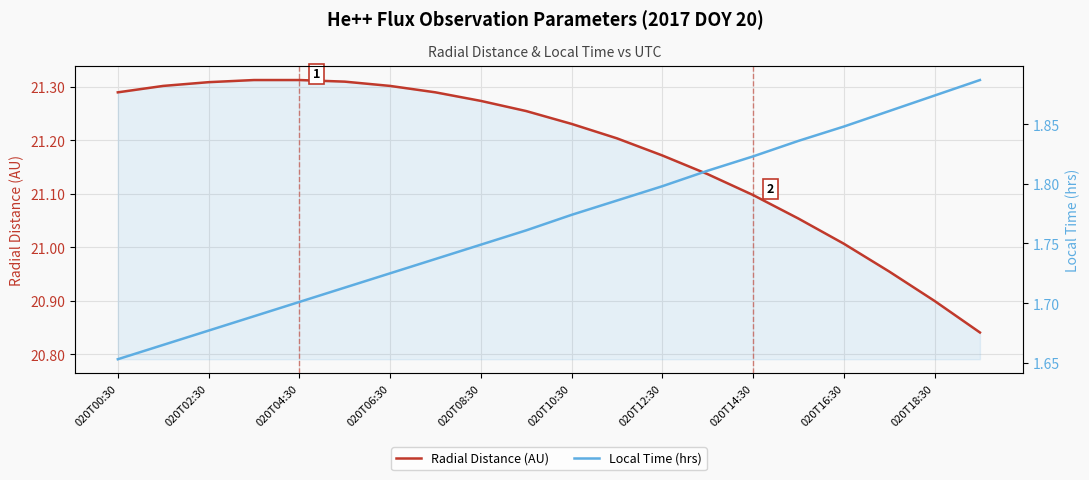

The value of Radial Distance (AU) at 020T06:30 is 21.3. True or false?

True